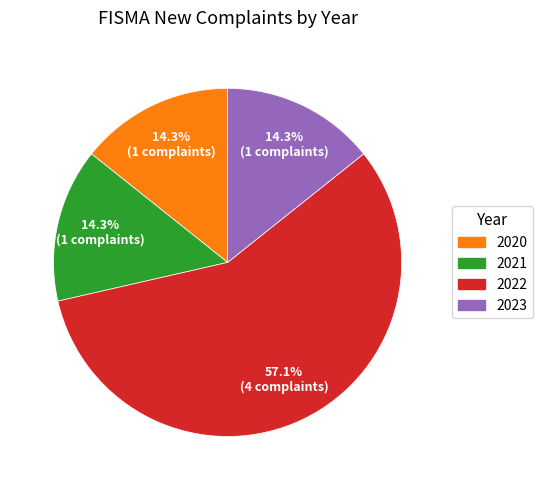

To the nearest percent, what percentage of the pie is 2020?

14%